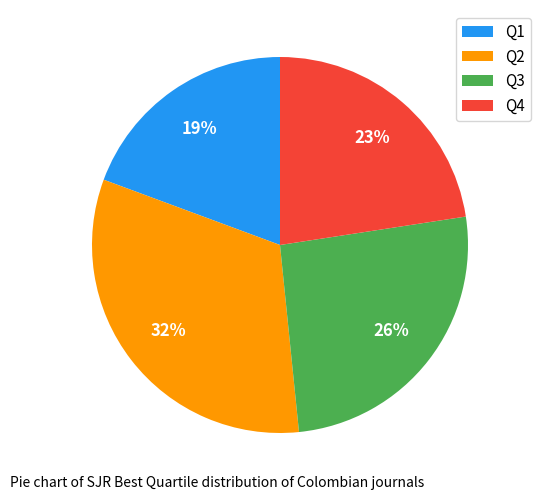

Is there a majority slice in this chart?

No